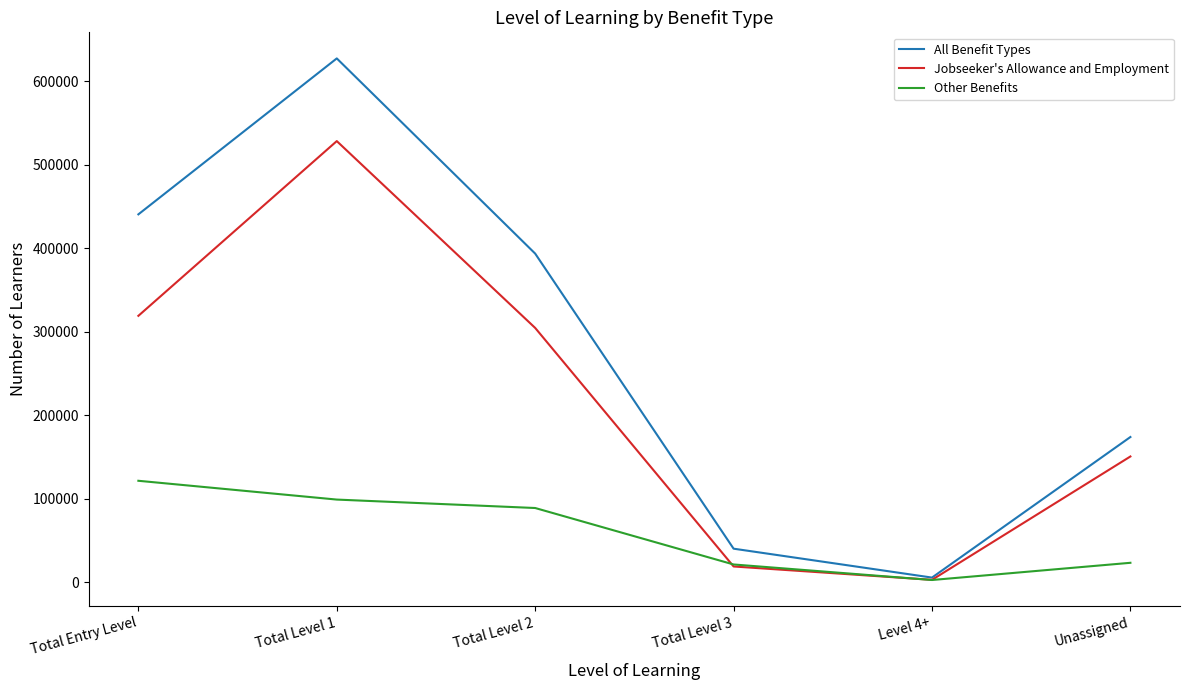

Where does the Other Benefits series first go above 88900?

Total Entry Level